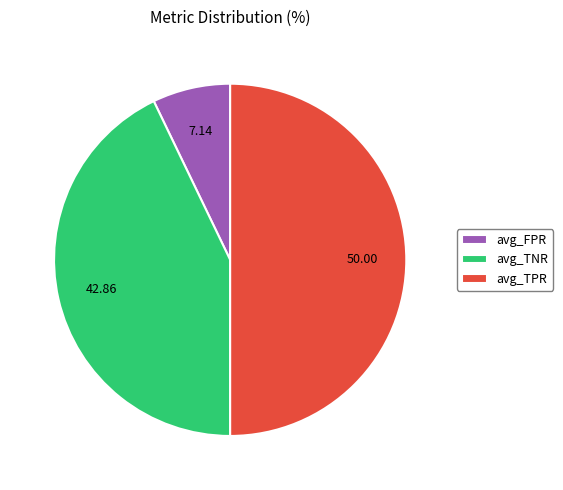

Is the sum of avg_FPR and avg_TPR greater than half?

Yes